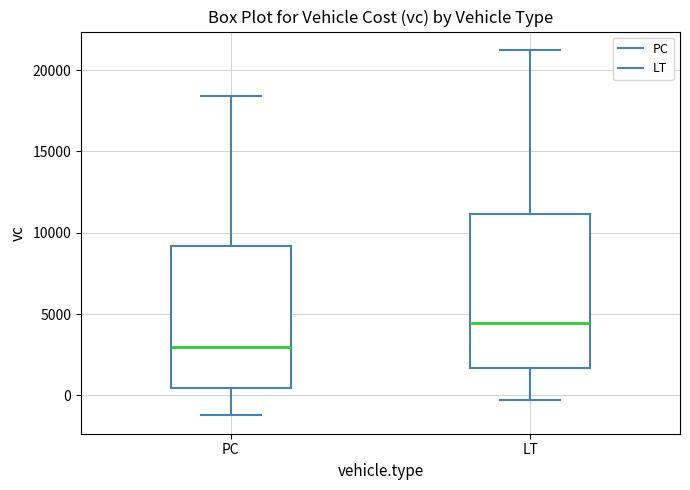

Which box's median line is the highest?

LT